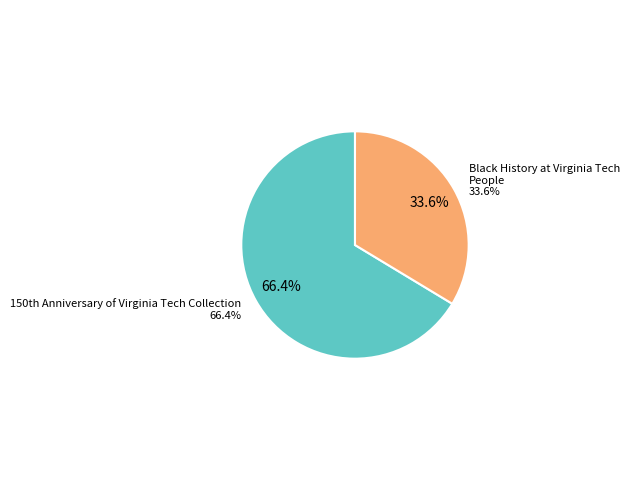

Which slice represents more than half of the pie?

150th Anniversary of Virginia Tech Collection